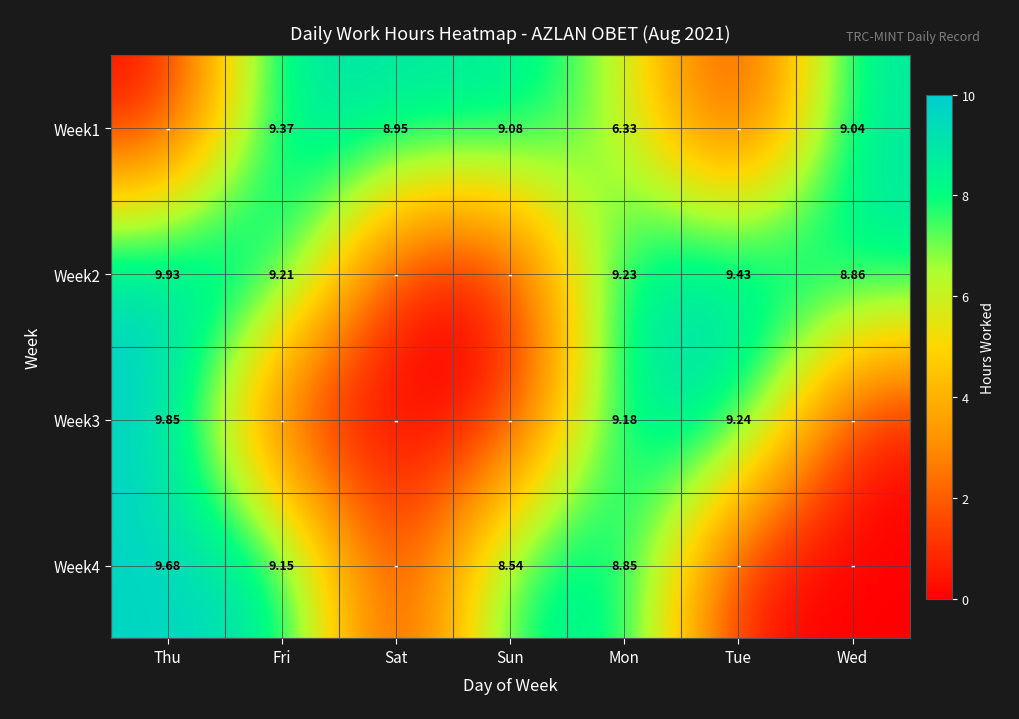

What is the spread (max minus min) of values at Thu?

9.9